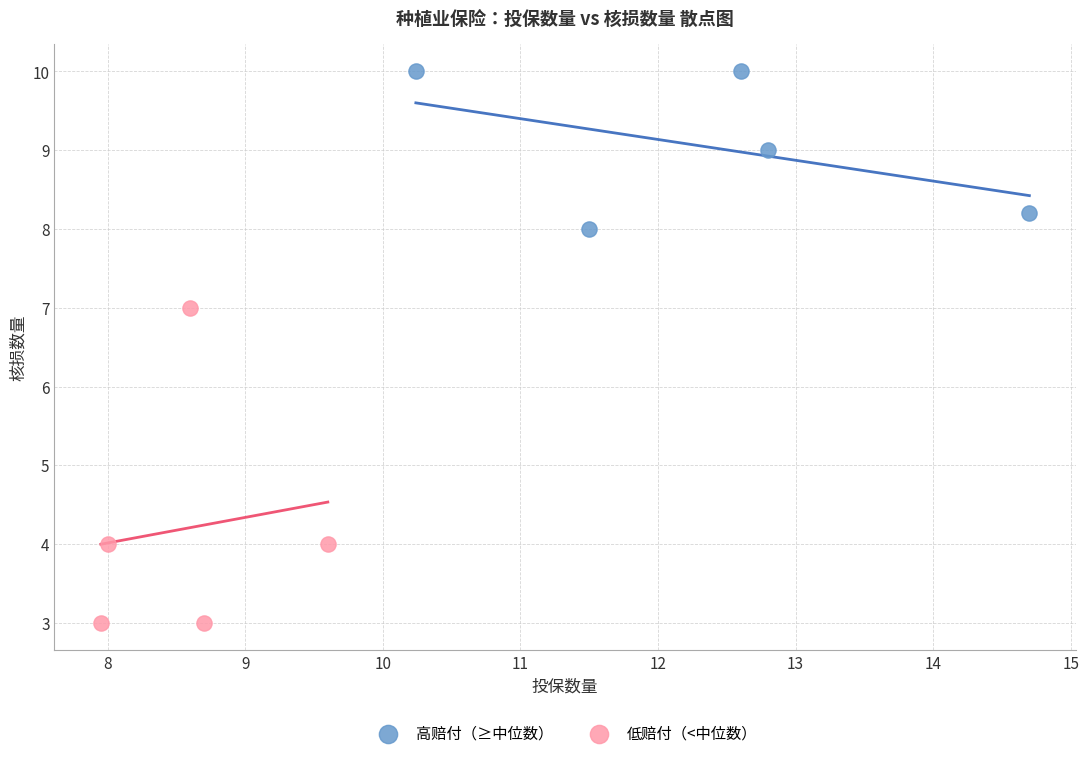

Which series reaches the maximum Y coordinate?

高赔付（≥中位数）